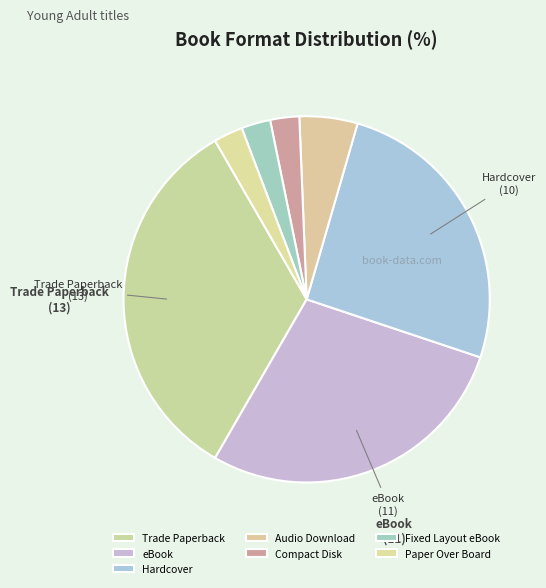

Which category has the smallest portion of the pie?

Compact Disk